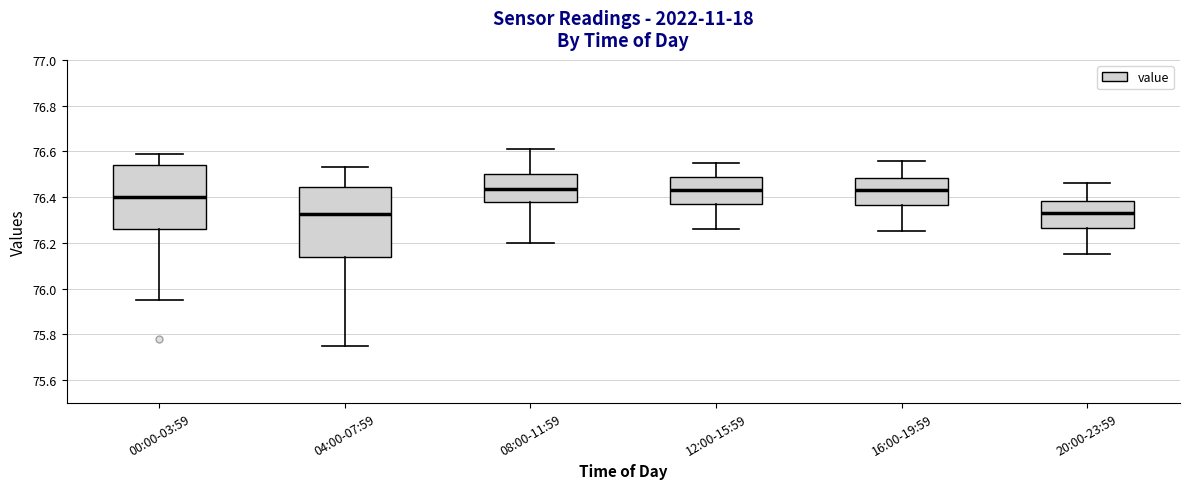

Where does the median line of the box for 20:00-23:59 sit on the y-axis? The values are not printed on the chart, so give them approximately, as read against the axis.

76.34